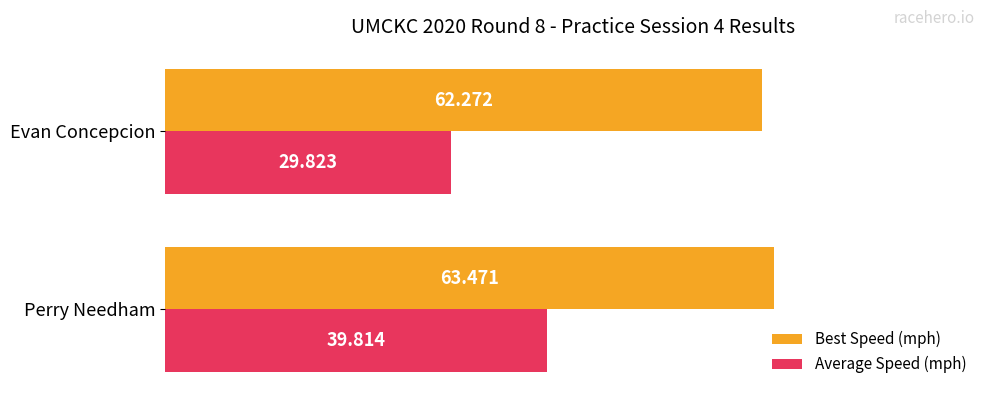

Which series has the largest range (max minus min)?

Average Speed (mph)